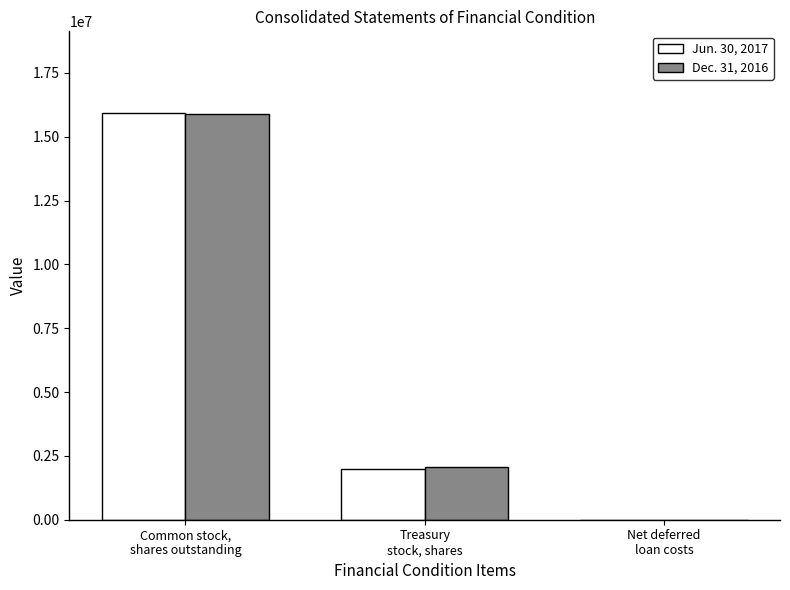

Reading right to left, transcribe all the data shown in this chart.

Jun. 30, 2017: 4369	2005033	15942614
Dec. 31, 2016: 3844	2049949	15897698